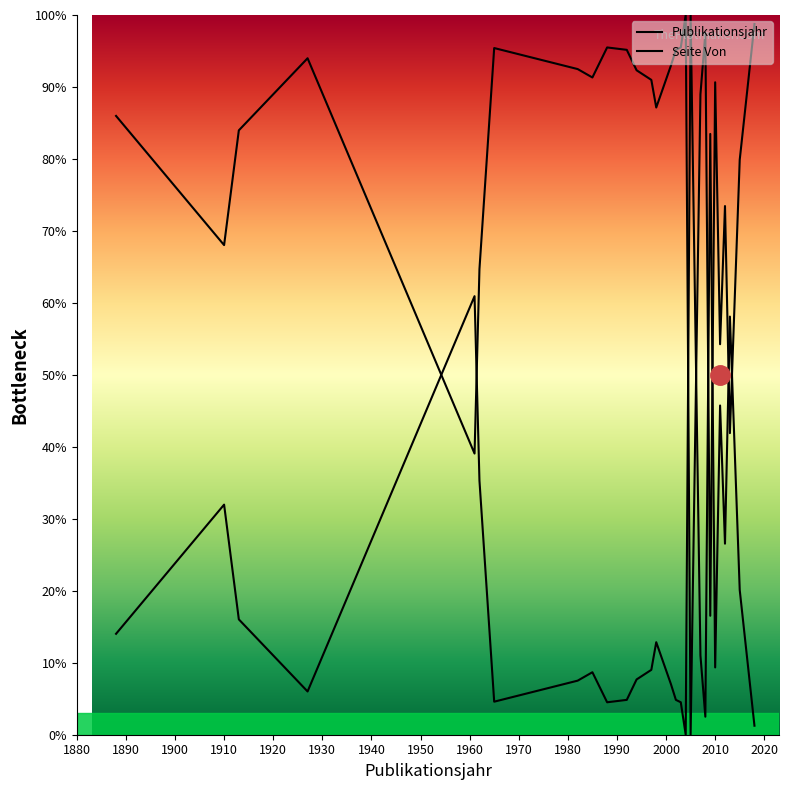

Does the chart display data point markers on the line(s)?

No